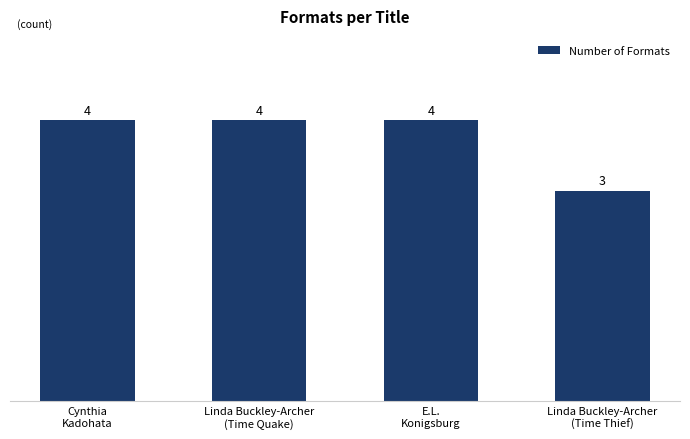

Count the number of data series in this chart.

1